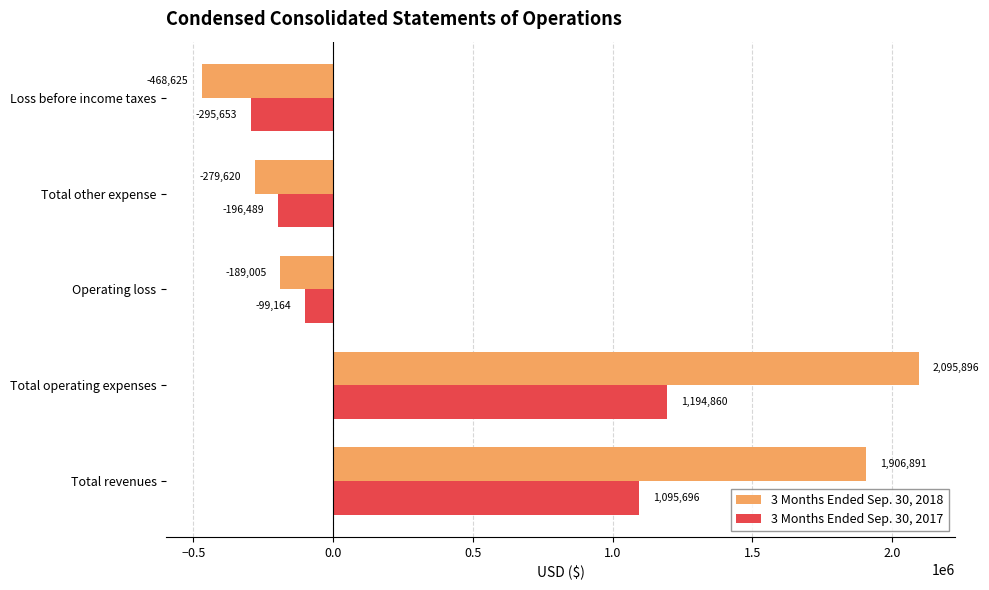

Which series has the widest spread of values?

3 Months Ended Sep. 30, 2018